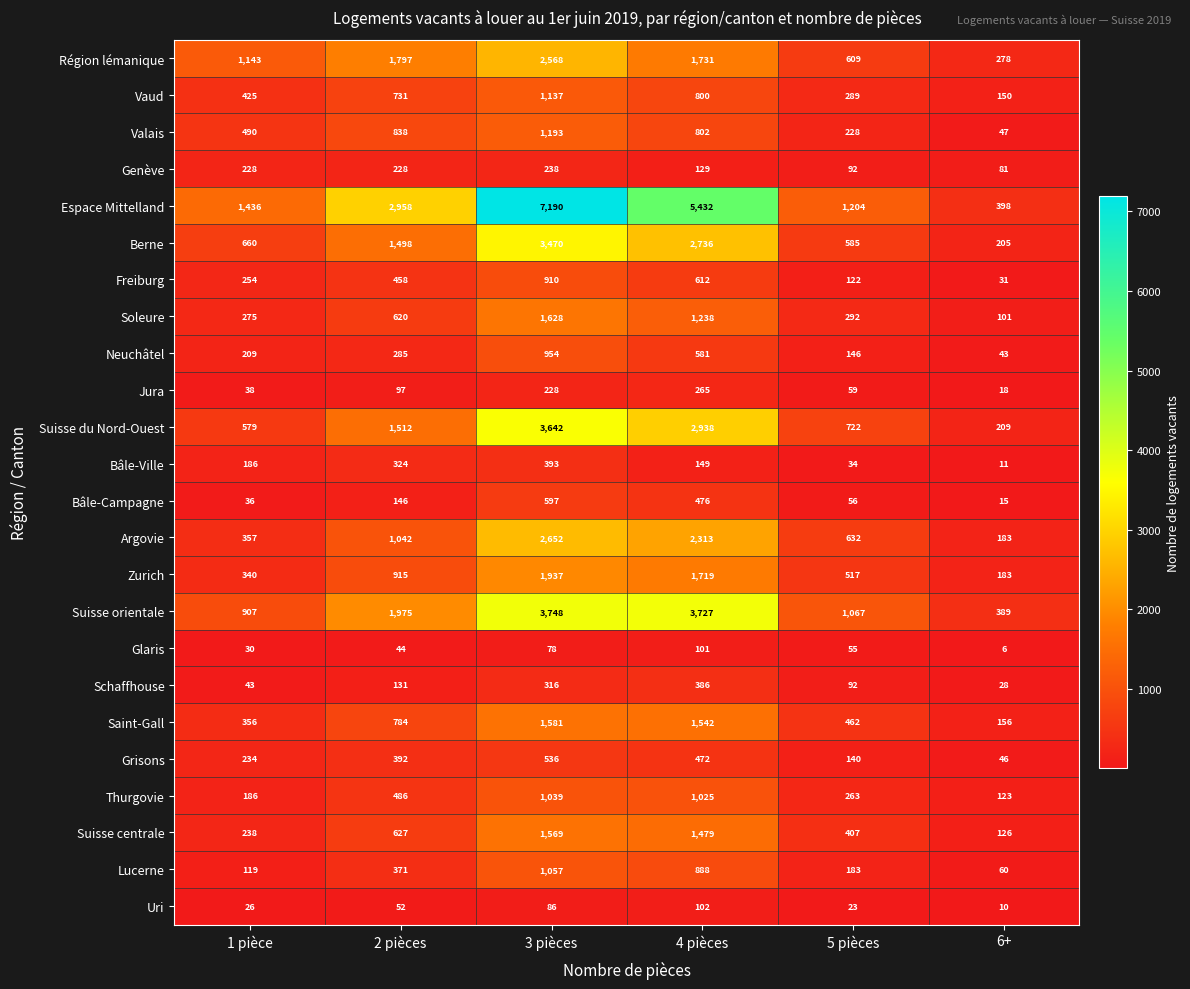

What is the minimum value shown in the chart?

6